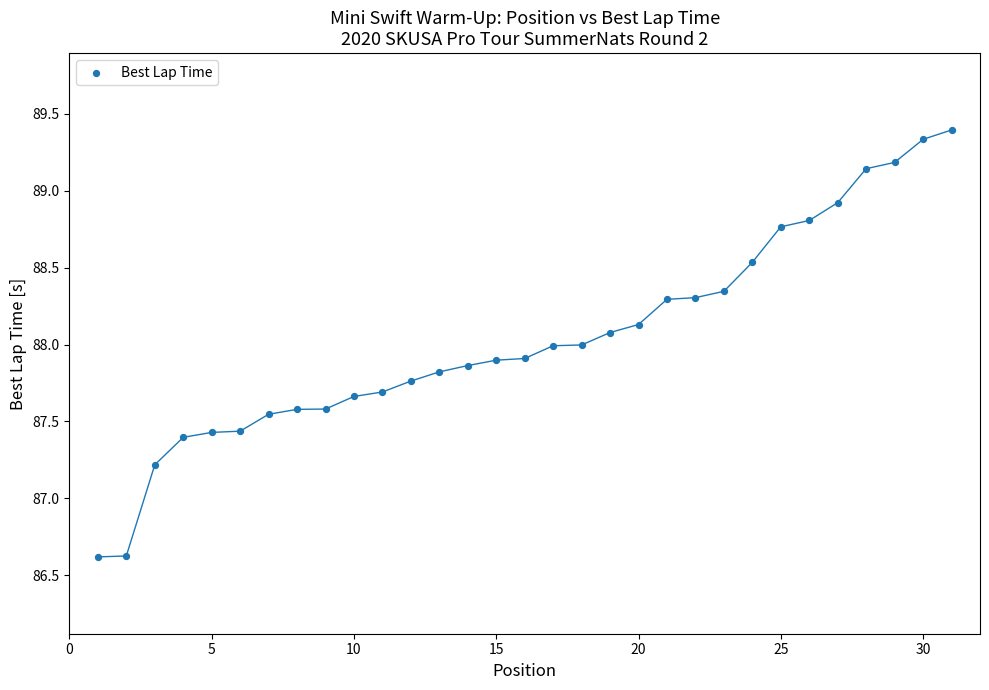

What is the range of Y values (max minus min)?

2.8